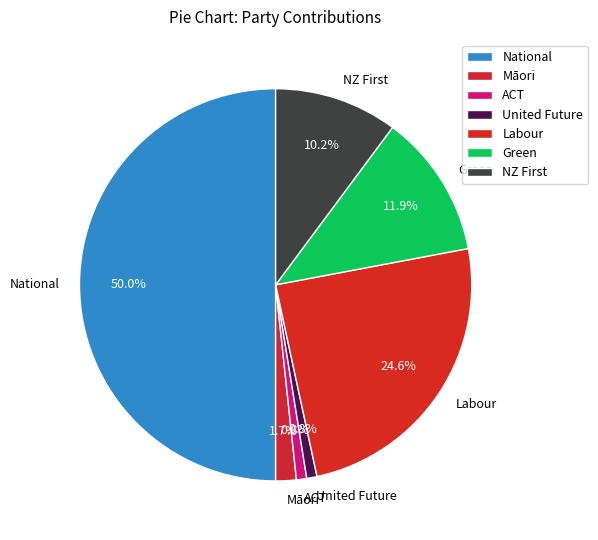

To the nearest percent, what is the difference between the largest and smallest slice percentages?

49%